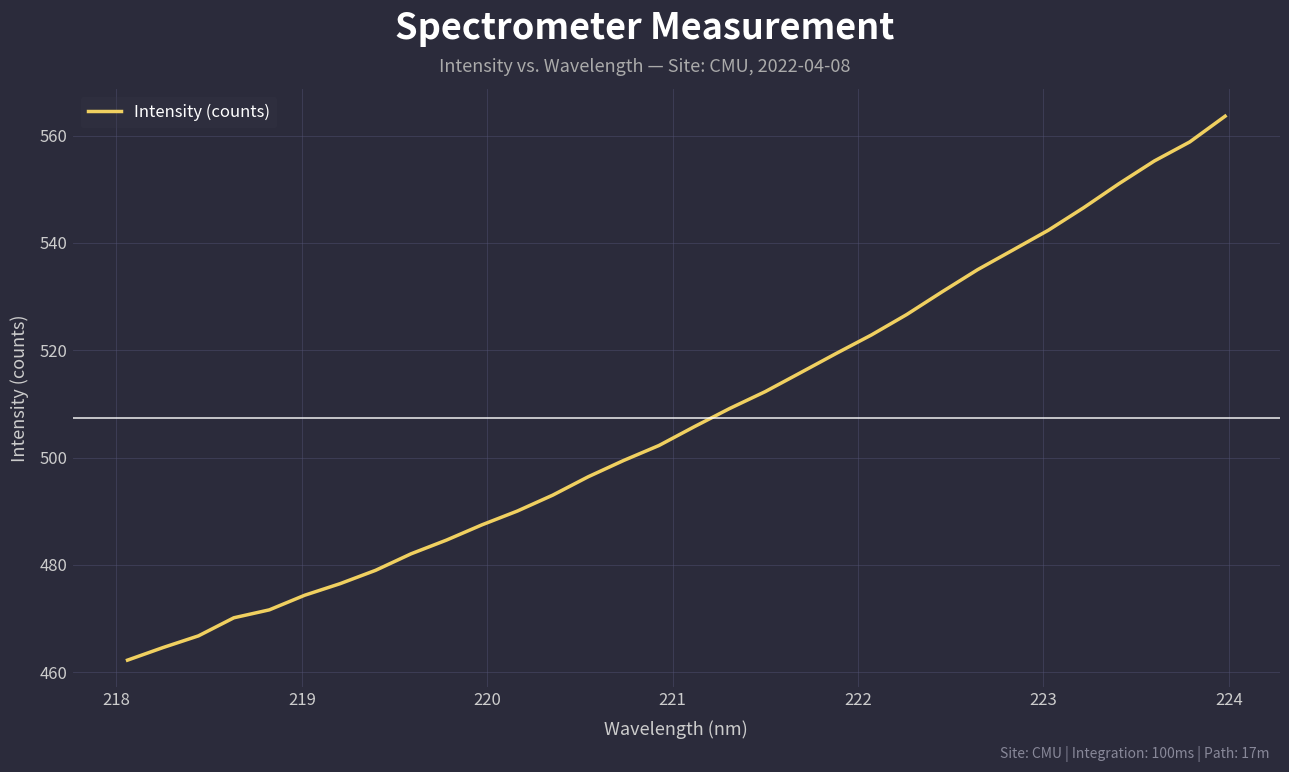

What is the minimum value shown in the chart?

462.2